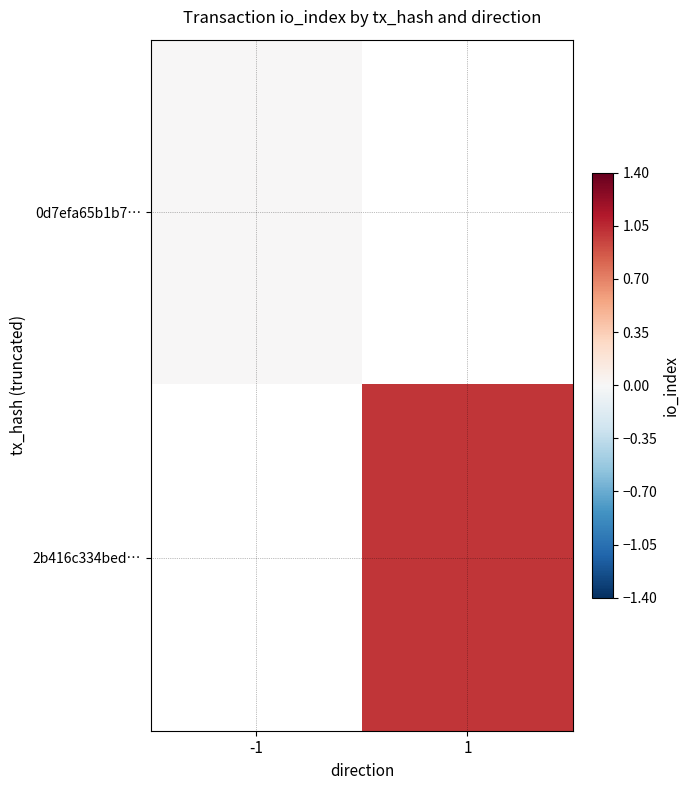

At which label is 0d7efa65b1b7… closest to 0?

-1